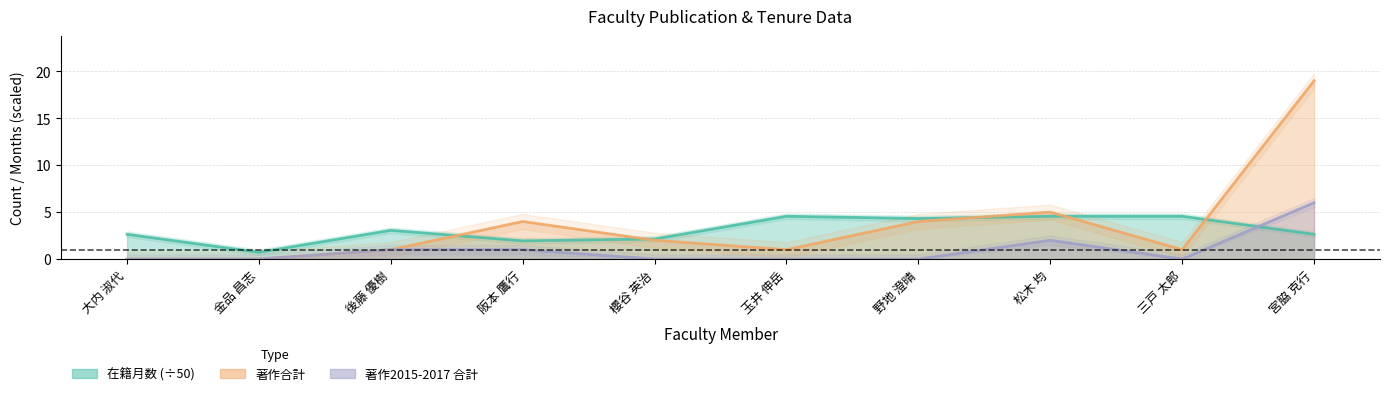

How many data points does each series have?

10